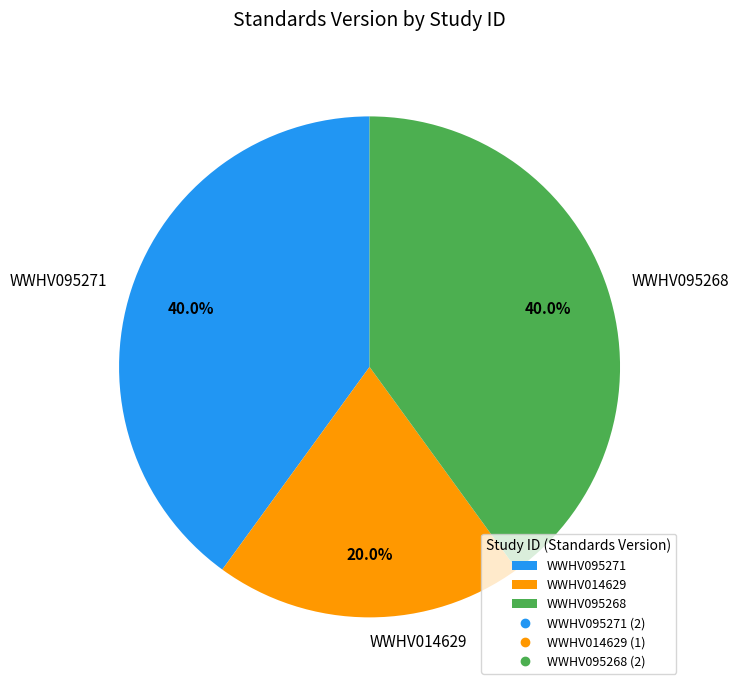

What is the ratio of the value at WWHV095271 to the value at WWHV095268?

1.0